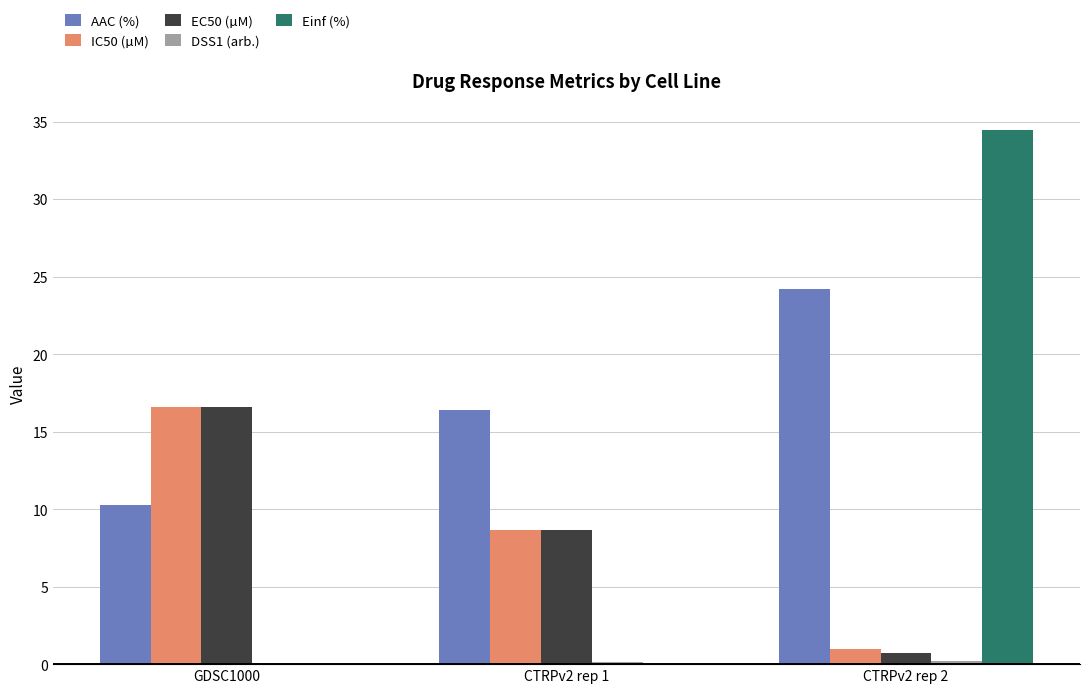

The value of EC50 (µM) at CTRPv2 rep 1 is 8.7. True or false?

True